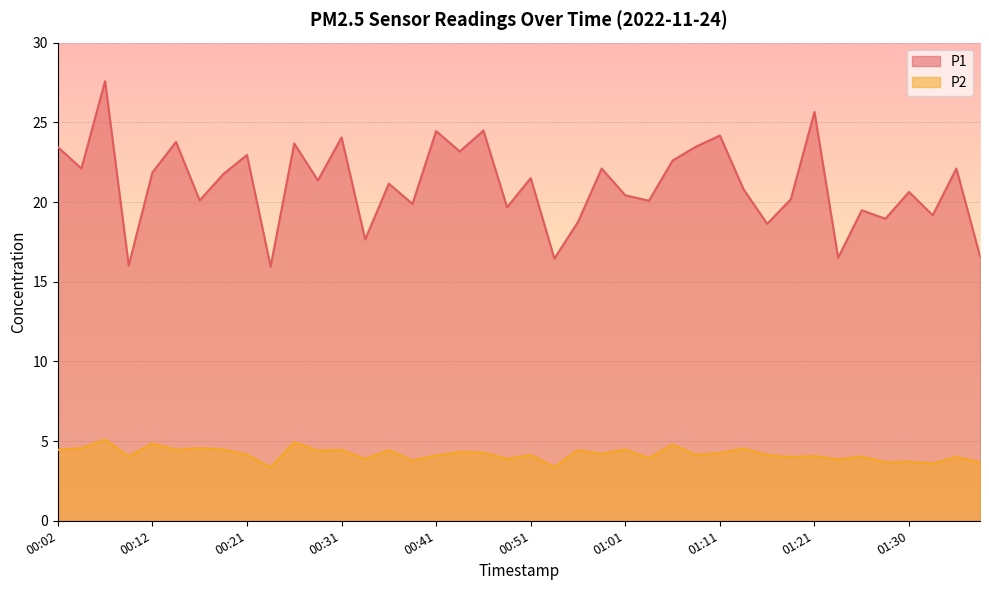

Reading left to right, what are all the values shown in this chart?

P1: 23.4	22.1	27.6	16.0	21.9	23.8	20.1	21.8	22.9	15.9	23.7	21.4	24.1	17.6	21.1	19.9	24.4	23.2	24.5	19.7	21.5	16.4	18.8	22.1	20.4	20.1	22.6	23.5	24.2	20.8	18.6	20.2	25.6	16.5	19.5	18.9	20.6	19.2	22.1	16.6
P2: 4.5	4.5	5.1	4.0	4.8	4.5	4.5	4.5	4.2	3.4	4.9	4.4	4.5	3.9	4.4	3.8	4.1	4.3	4.3	3.9	4.1	3.4	4.4	4.2	4.5	3.9	4.8	4.1	4.2	4.5	4.1	4.0	4.1	3.9	4.0	3.7	3.7	3.6	4.0	3.7